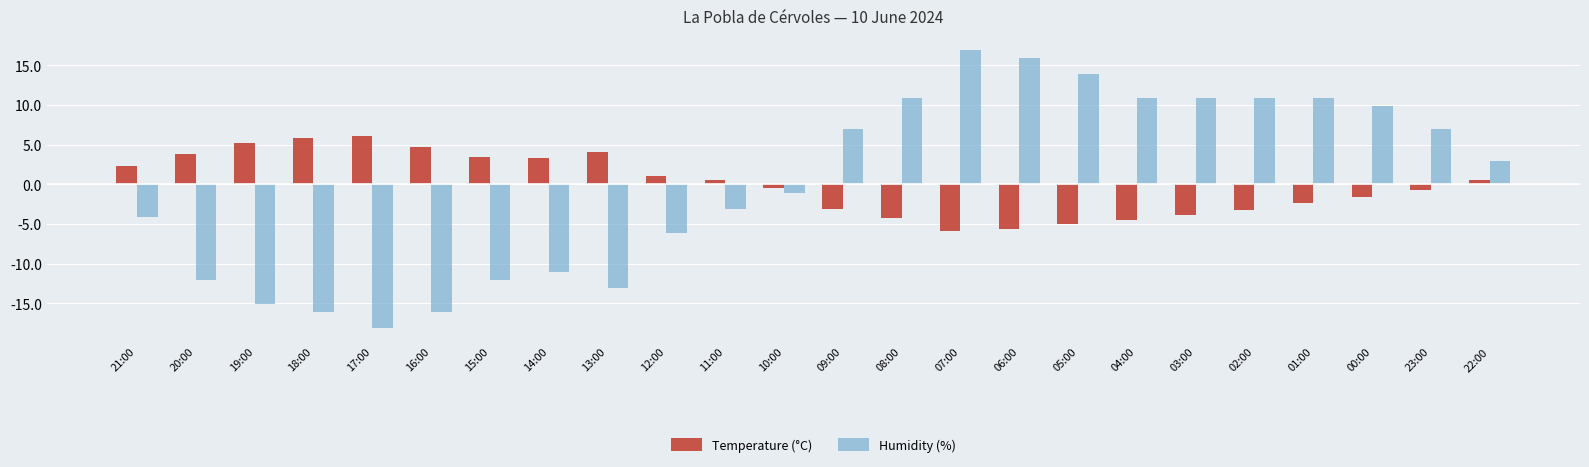

Is the value of Temperature (°C) at 02:00 greater than the value of Humidity (%) at 00:00?

No